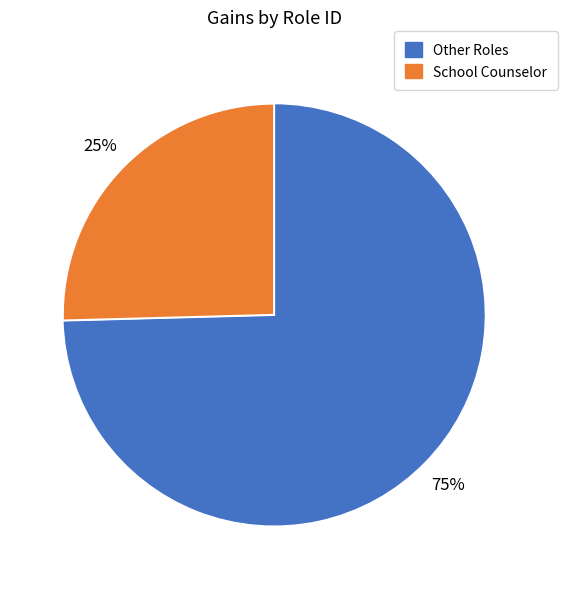

Does any single category account for the majority?

Yes